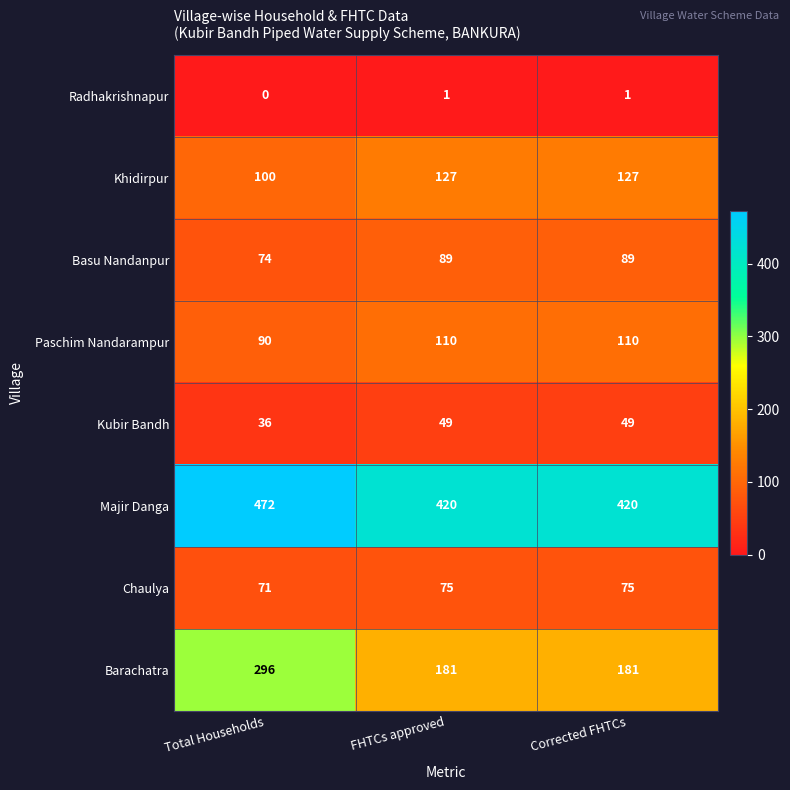

Which series has the largest range (max minus min)?

Barachatra